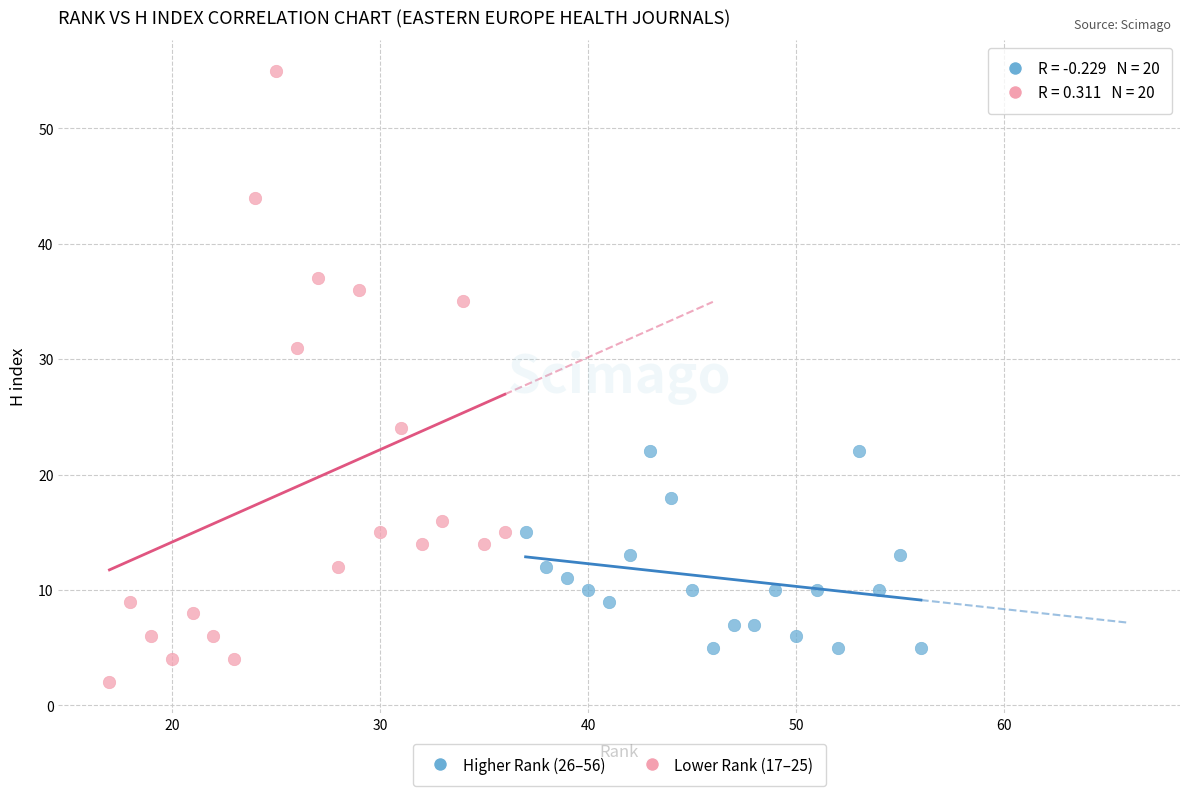

Which series has the largest Y range (max minus min)?

Lower Rank (17–25)